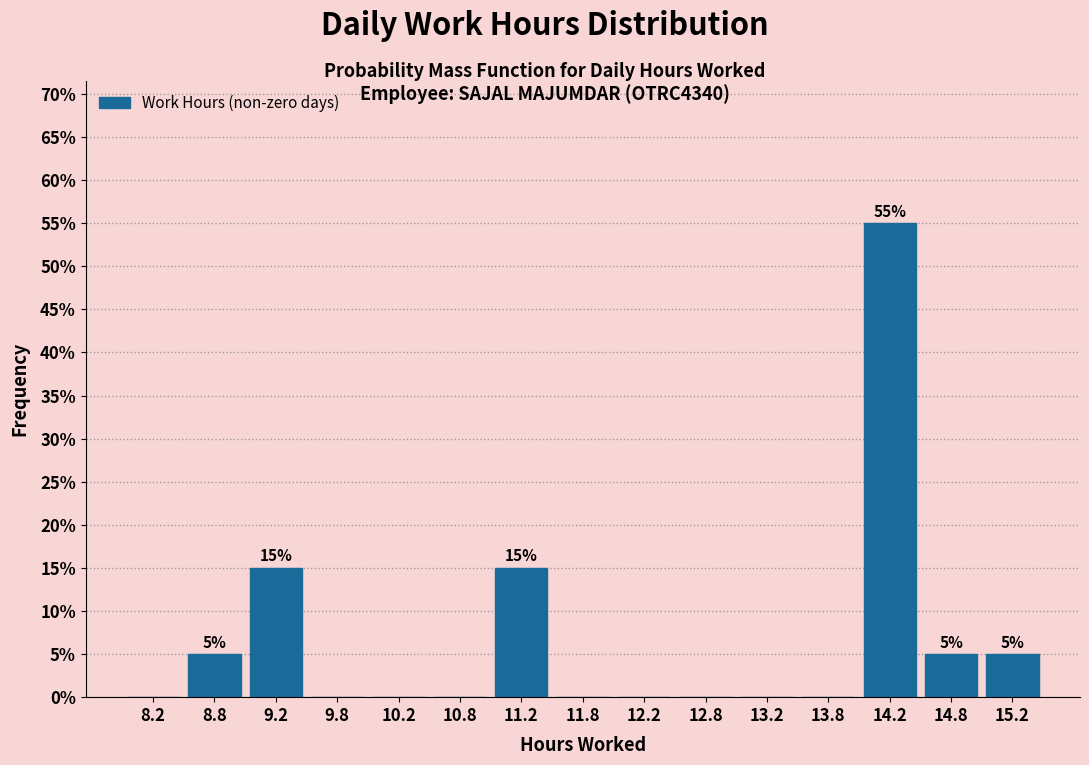

Which range on the x-axis has the tallest bar?

14.0 to 14.5